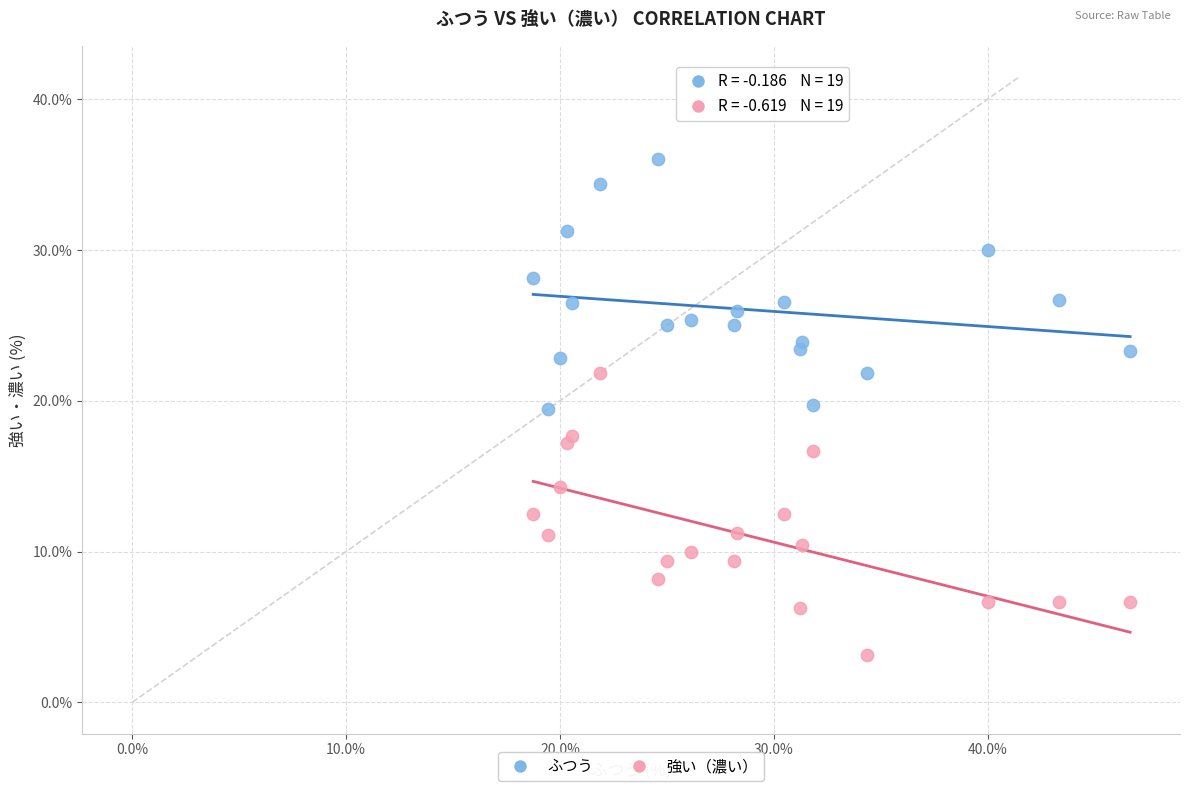

Which series has the largest Y range (max minus min)?

強い（濃い）